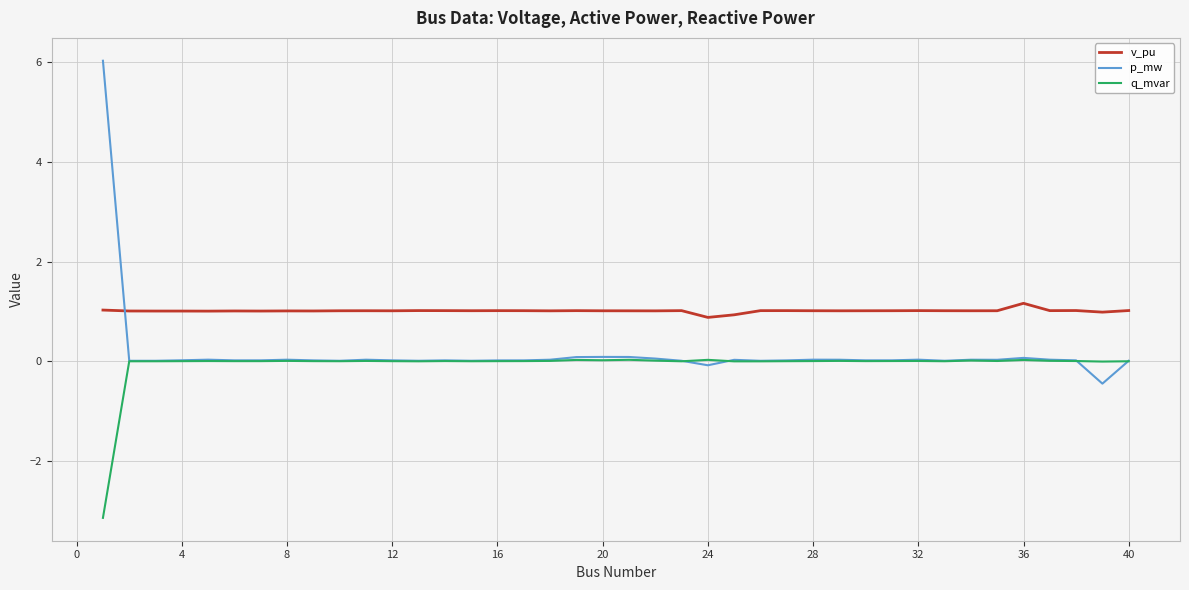

How many lines are shown in the chart?

3